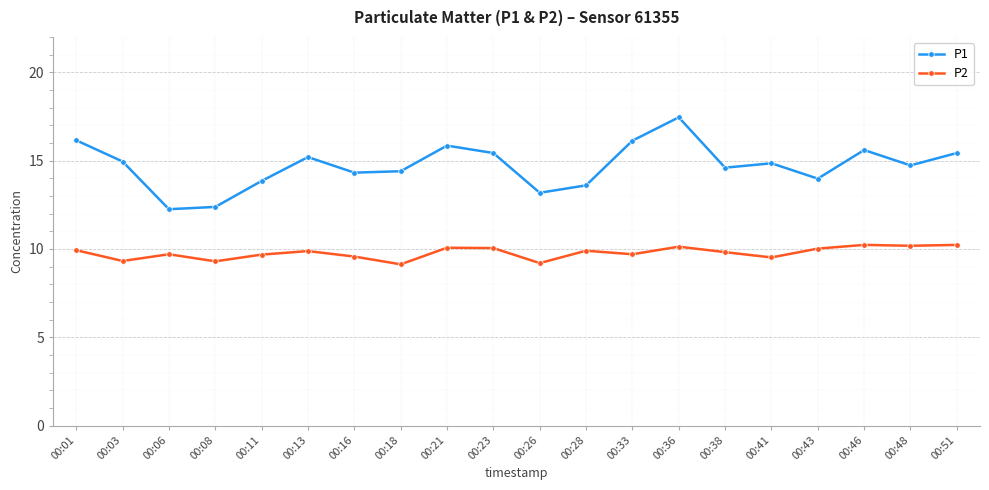

The P1 series shows 14.6 at 00:38. True or false?

True